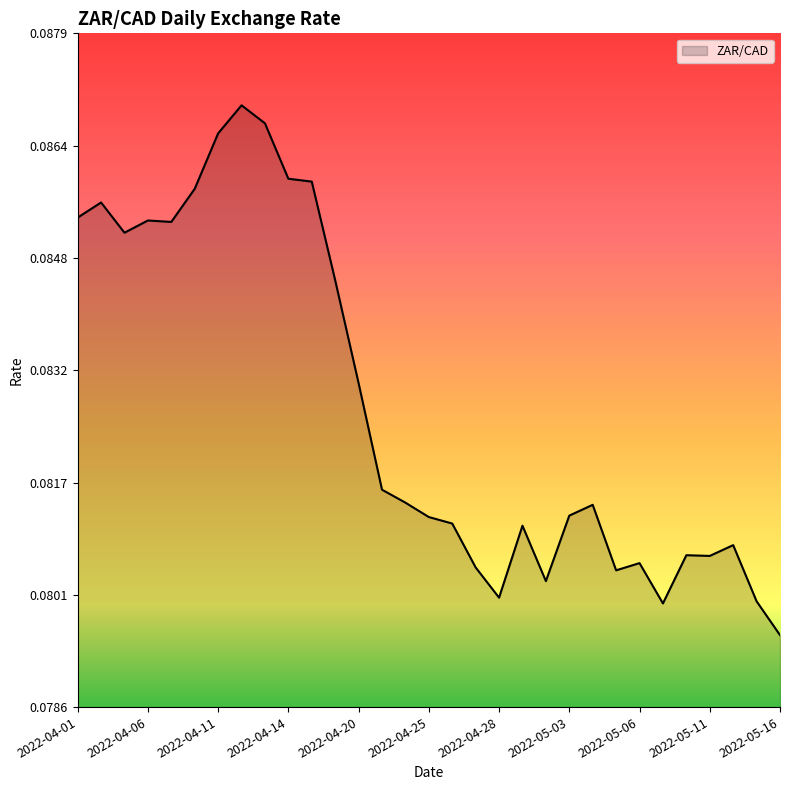

What is the greatest value displayed?

0.1